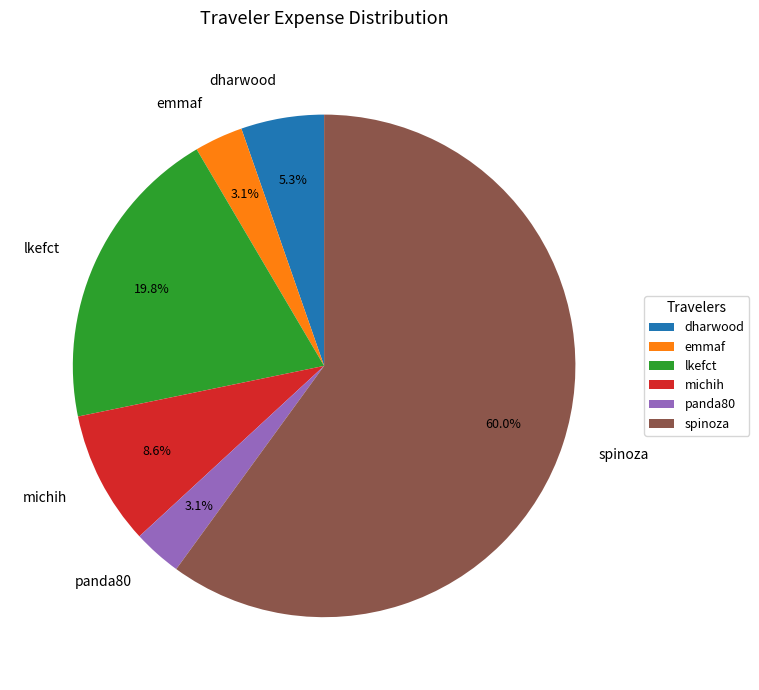

Does emmaf account for over 50% of the chart?

No